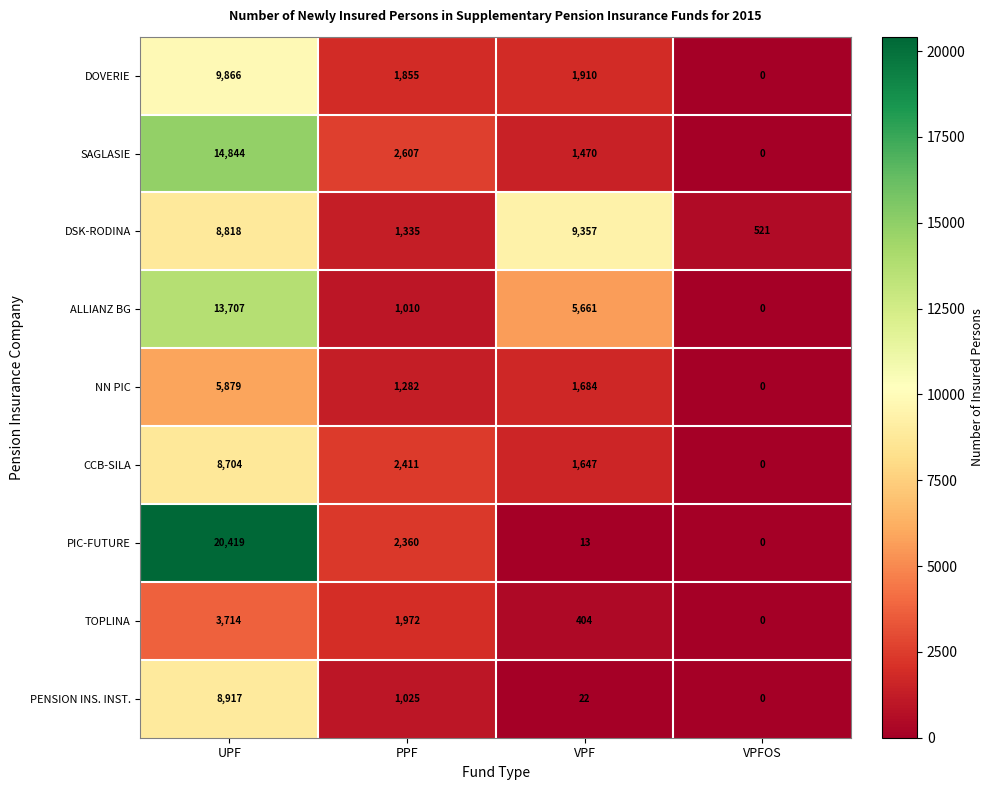

Which label corresponds to the largest value in the chart?

UPF